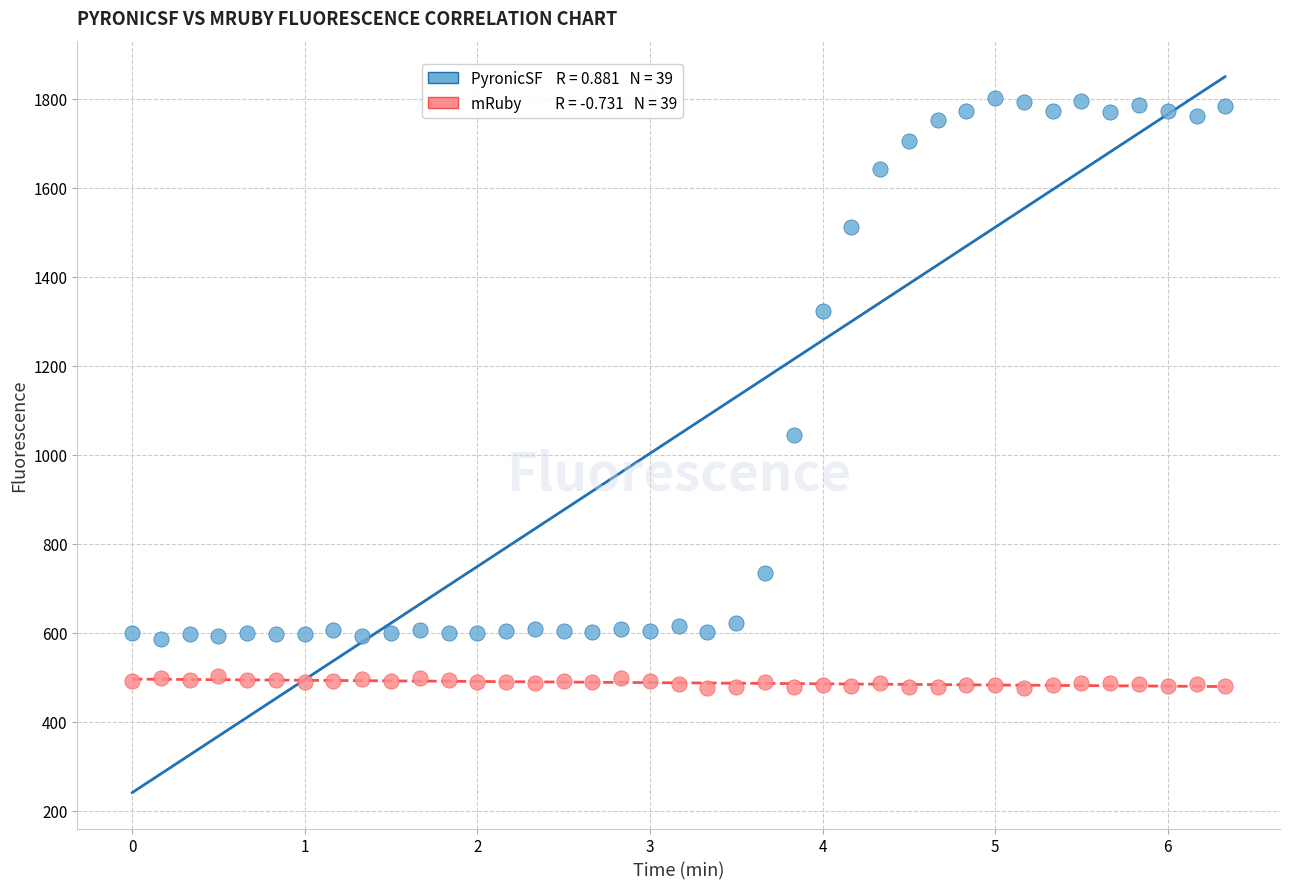

Across all series, what Y value is closest to 1138?

1044.1